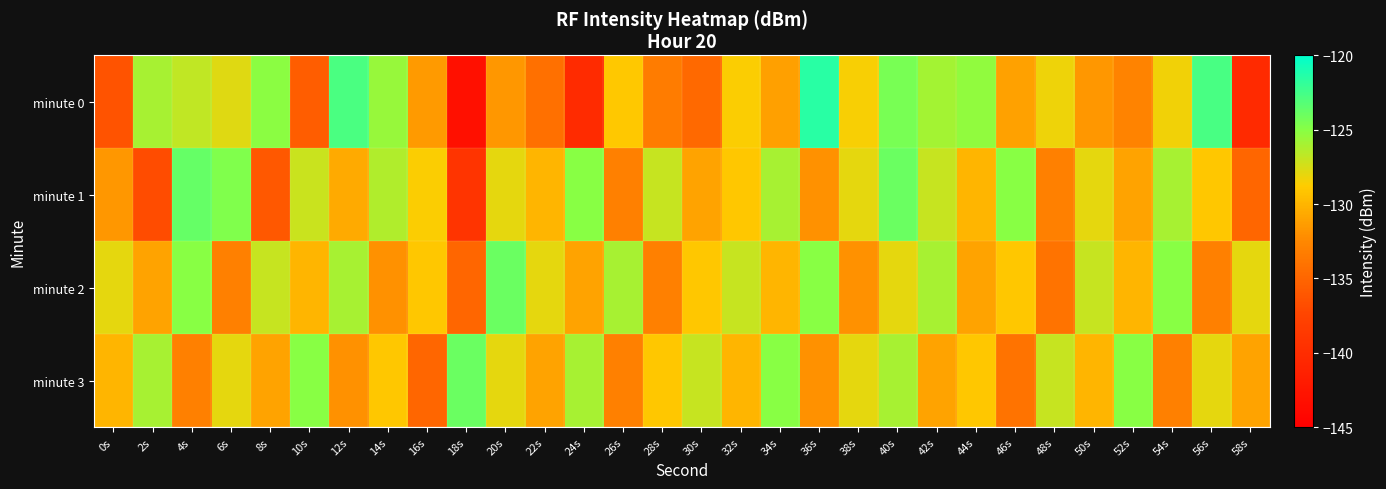

At which category is the sum across all series the highest?

40s